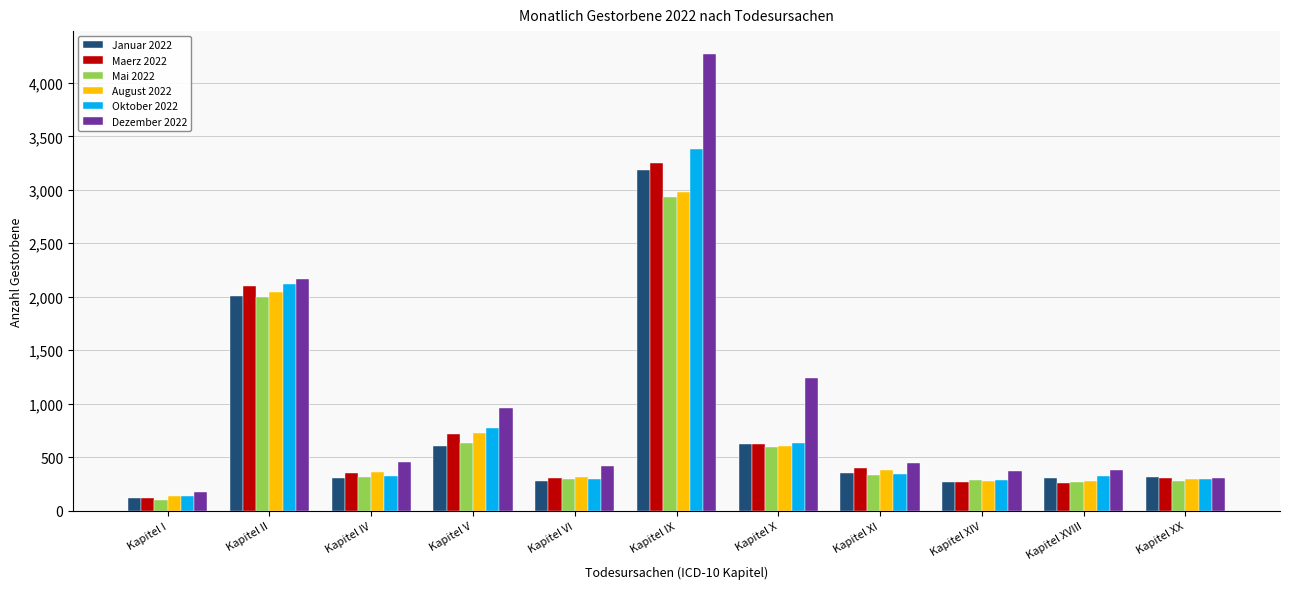

What is the sum of all Mai 2022 values?

8031